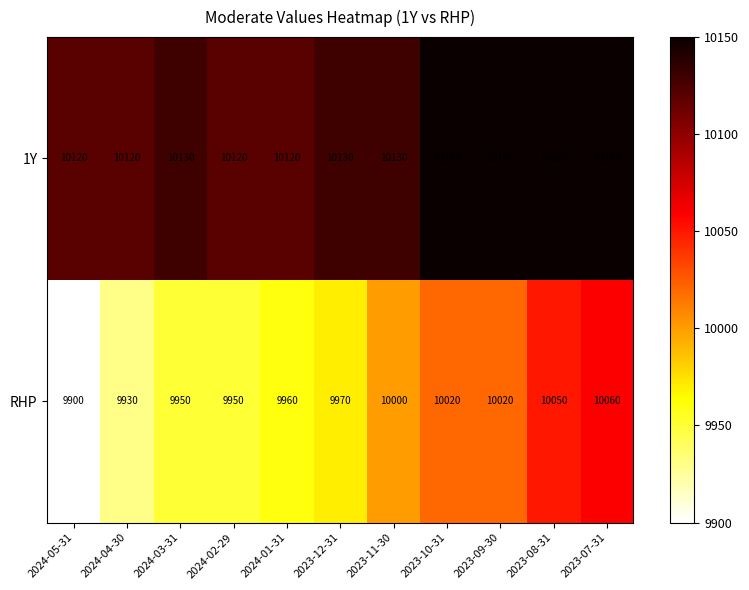

Which series has the widest spread of values?

RHP